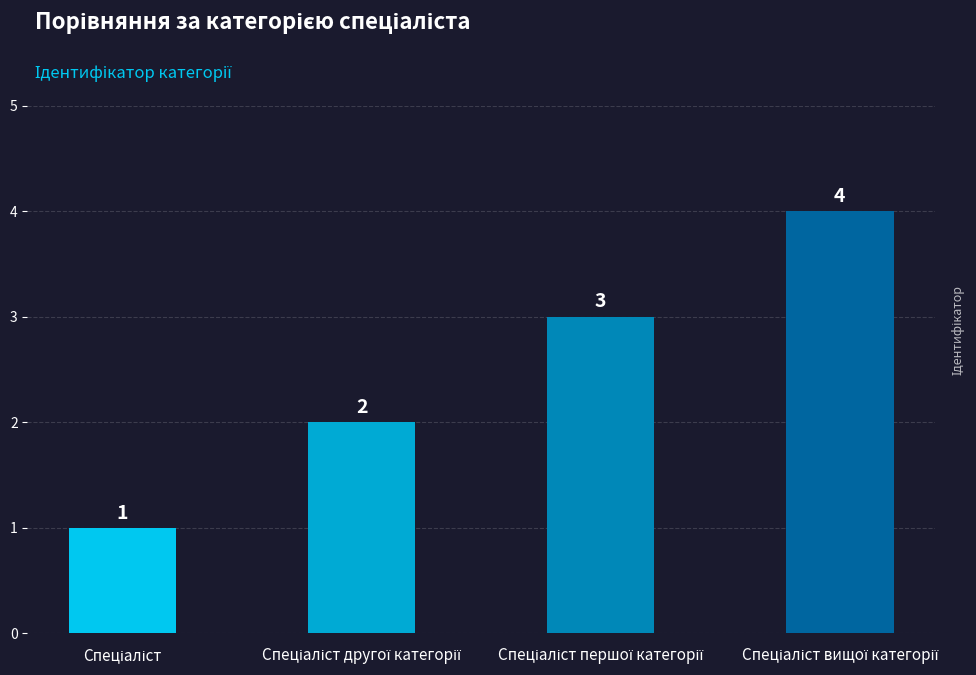

Count the values in the range 2 to 4.

3